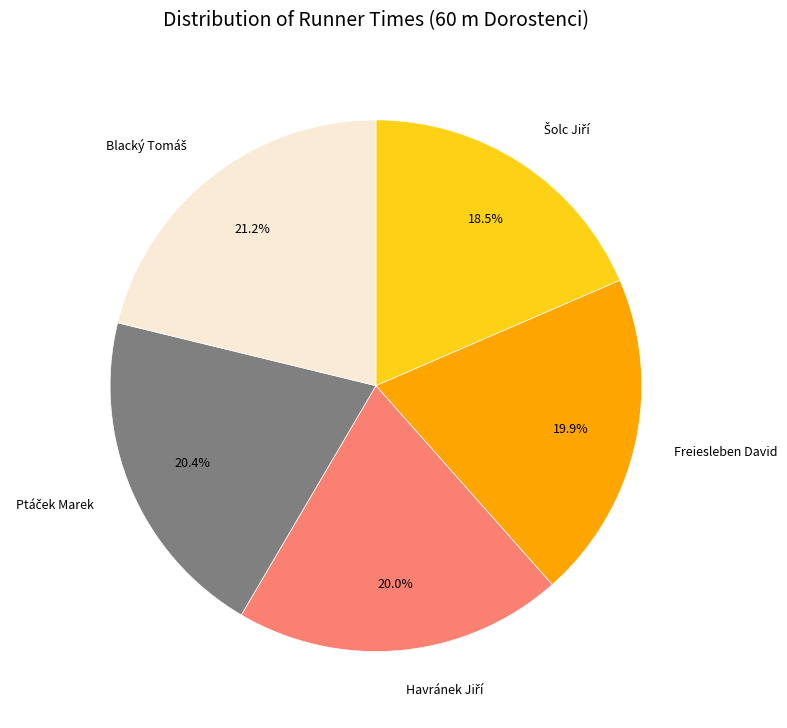

Does any single category account for the majority?

No